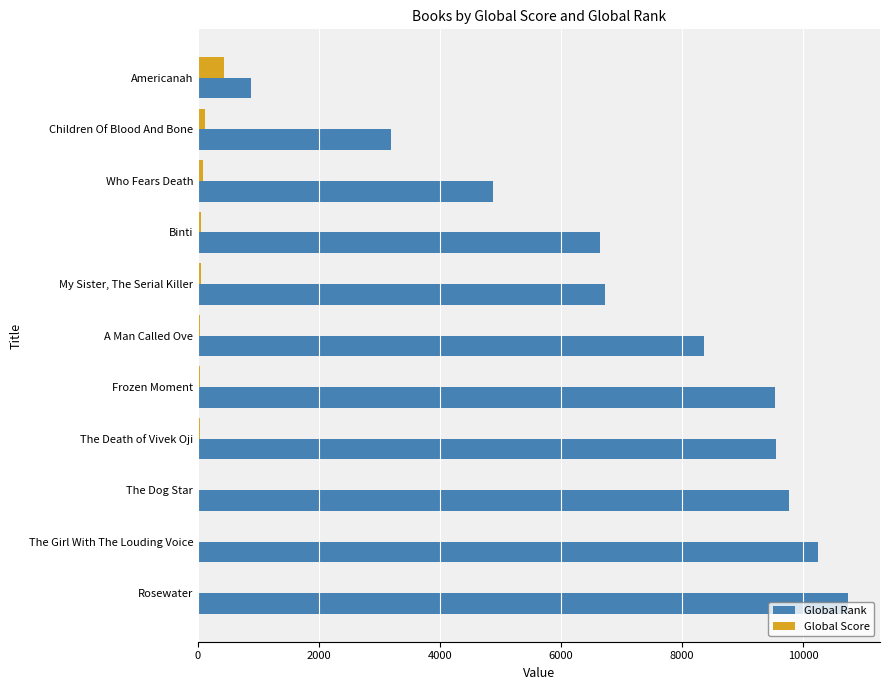

What is the sum of all Global Rank values?

80484